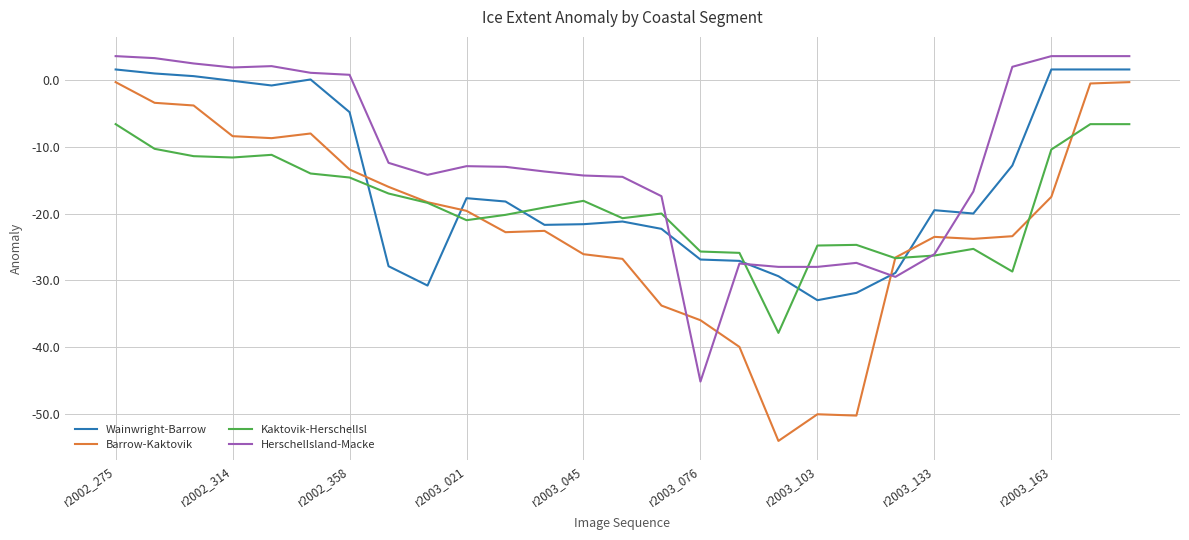

What is the maximum value for HerschelIsland-Macke?

3.6